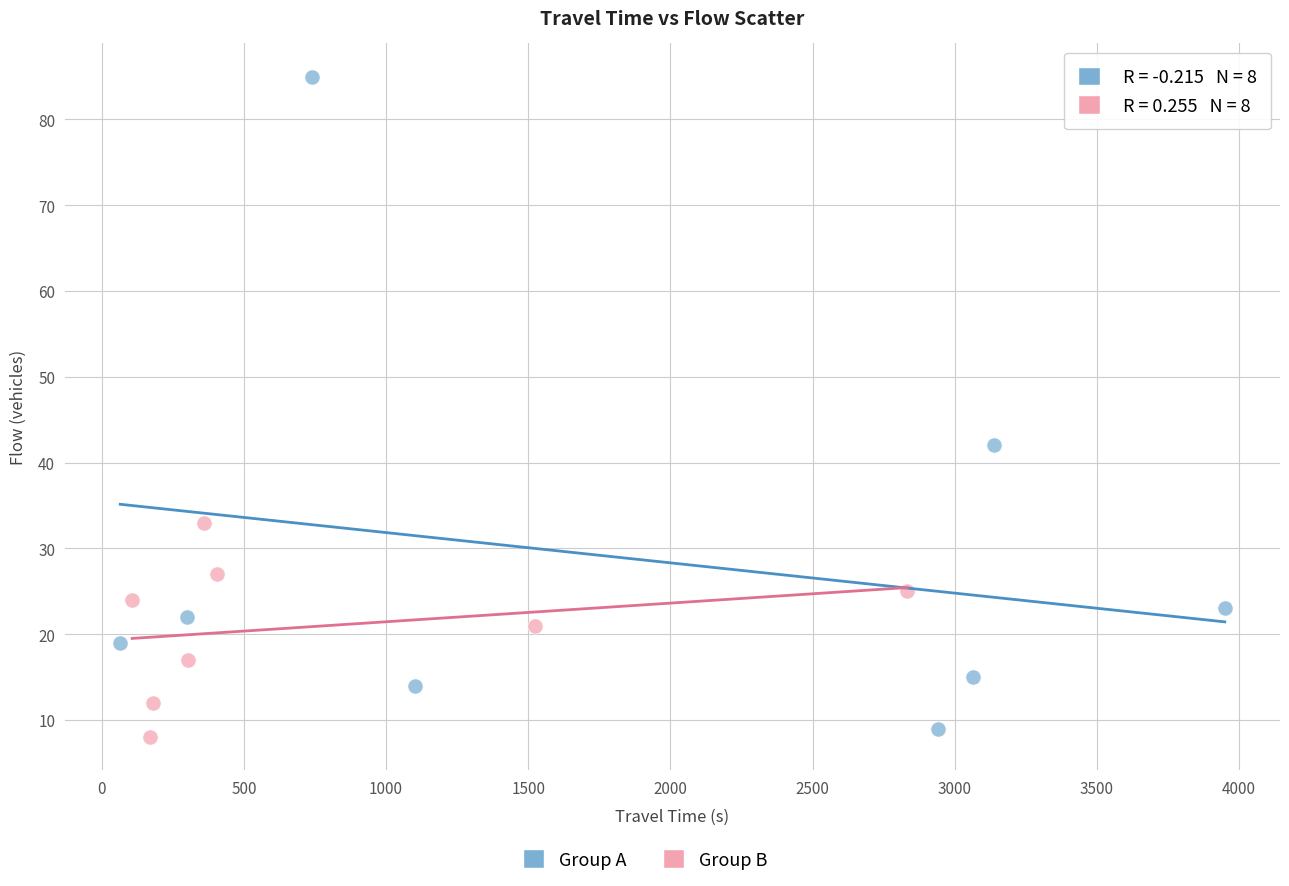

Which series contains the highest Y value?

Group A